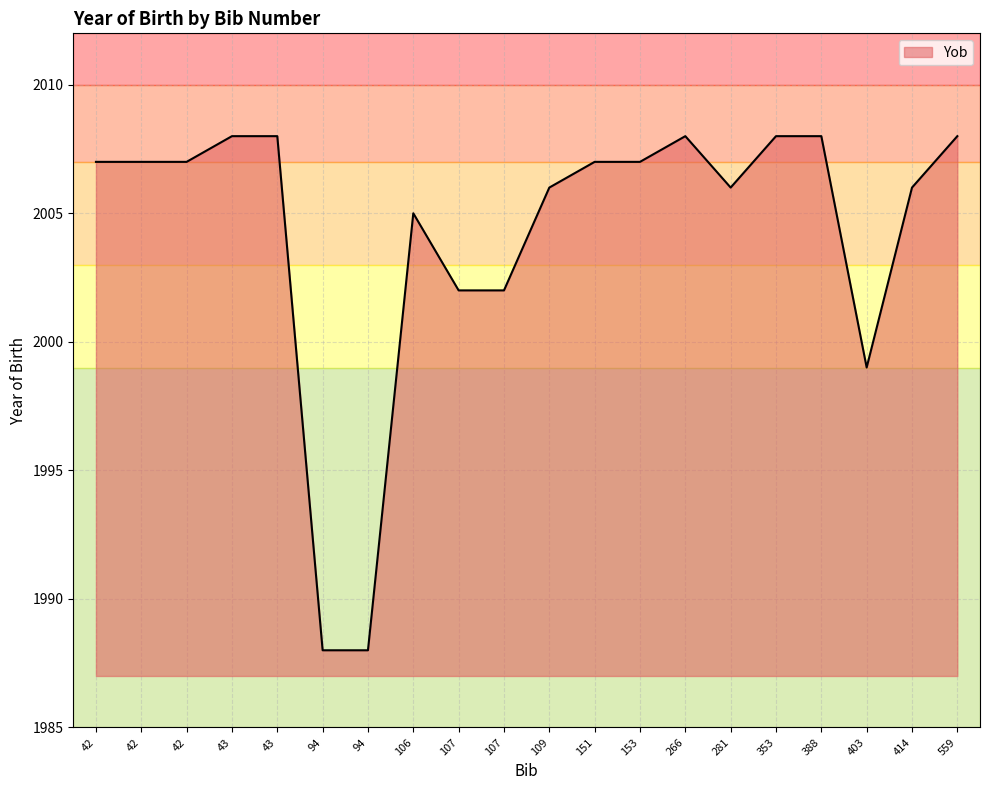

How many interior local valleys (lower than both neighbors) does the data have?

2